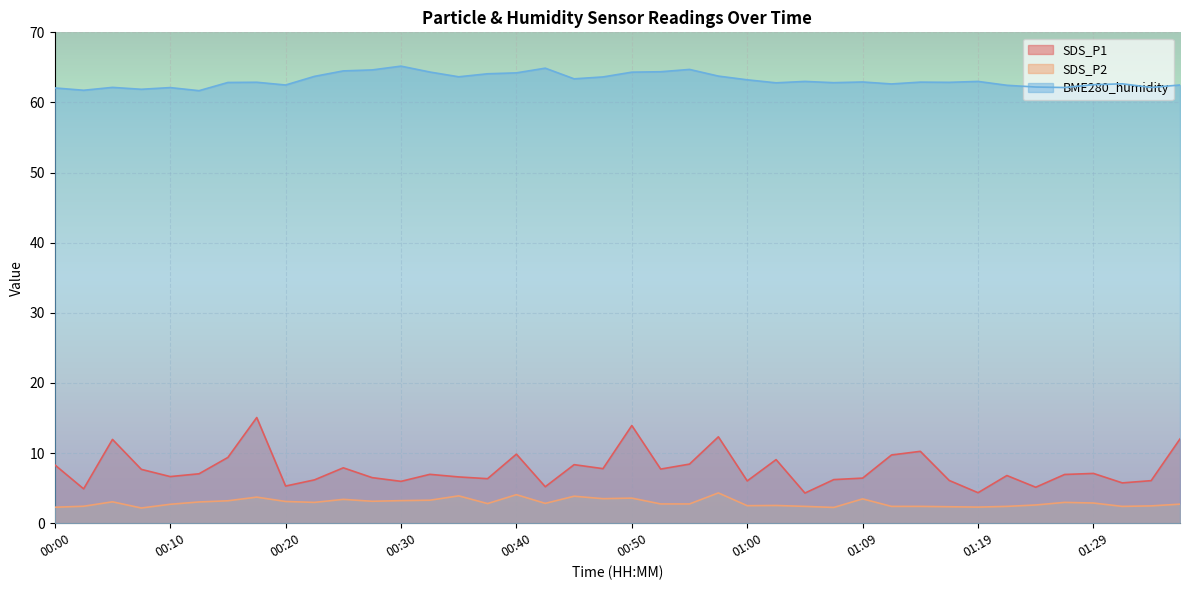

Read the BME280_humidity value at 00:40.

64.2